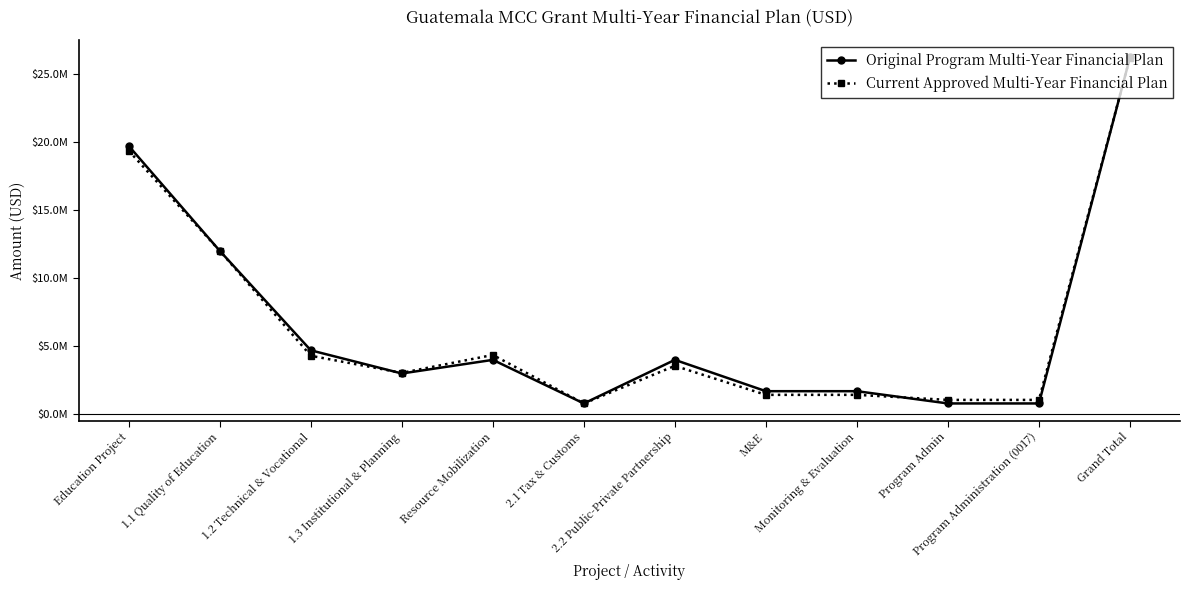

At which category is the sum across all series the highest?

Grand Total